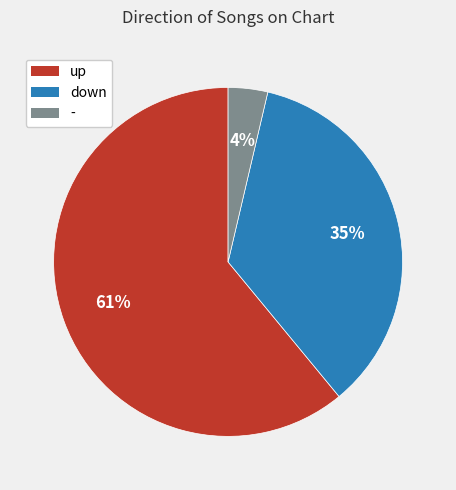

Is the sum of - and up greater than half?

Yes